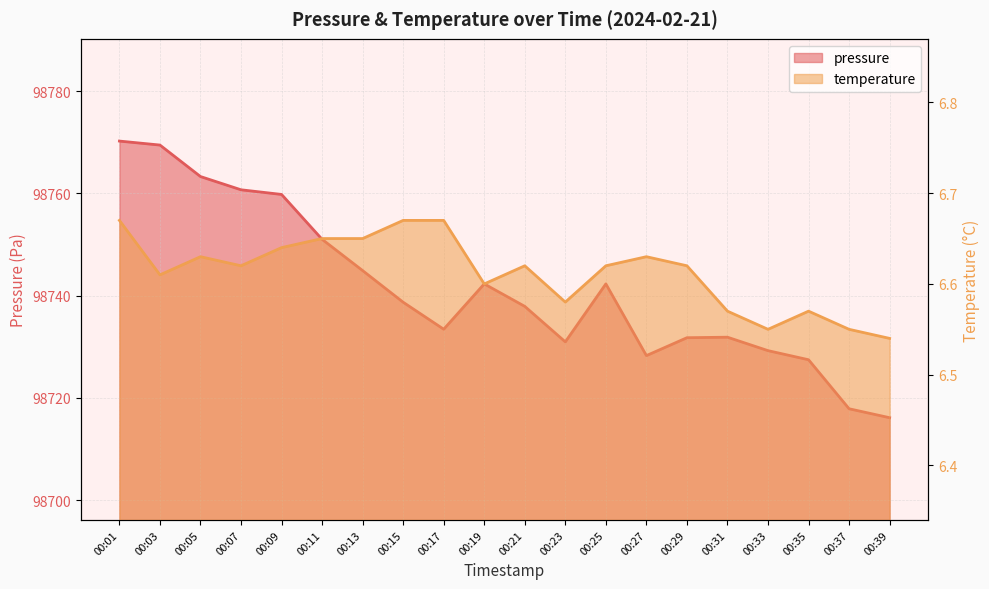

The value of pressure at 00:19 is 152636.1. True or false?

False